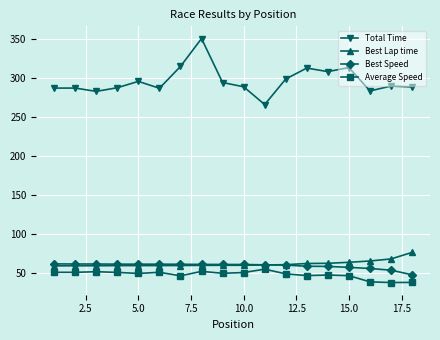

What is the value of the Best Lap time point at the 18th from the left?

76.5